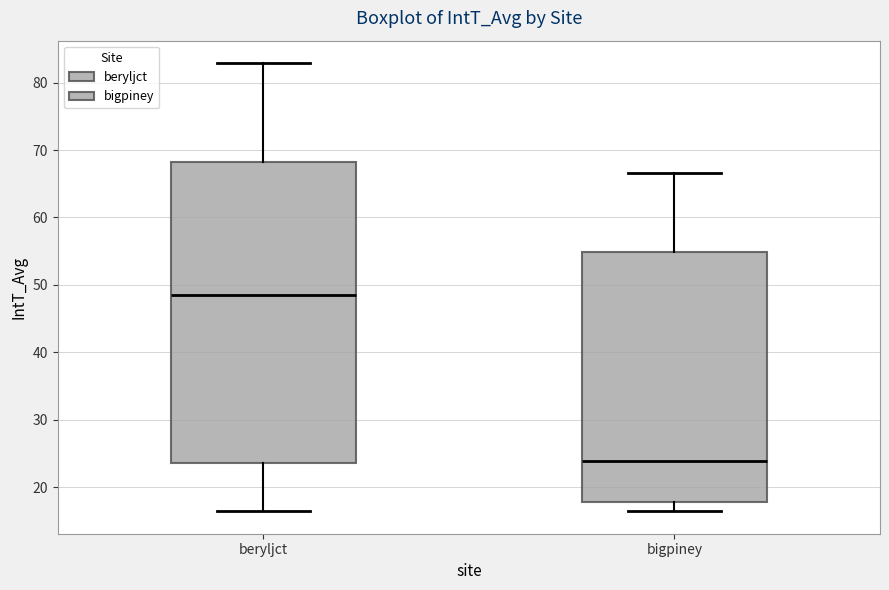

Reading left to right, transcribe this box plot: for each box, give where its median line is, the range the box spans, and where its two whiskers end, as read against the y-axis. The values are not printed on the chart, so give them approximately, as read against the axis.

beryljct: median 49, box 24 to 68, whiskers 17 to 83
bigpiney: median 24, box 18 to 55, whiskers 16 to 67